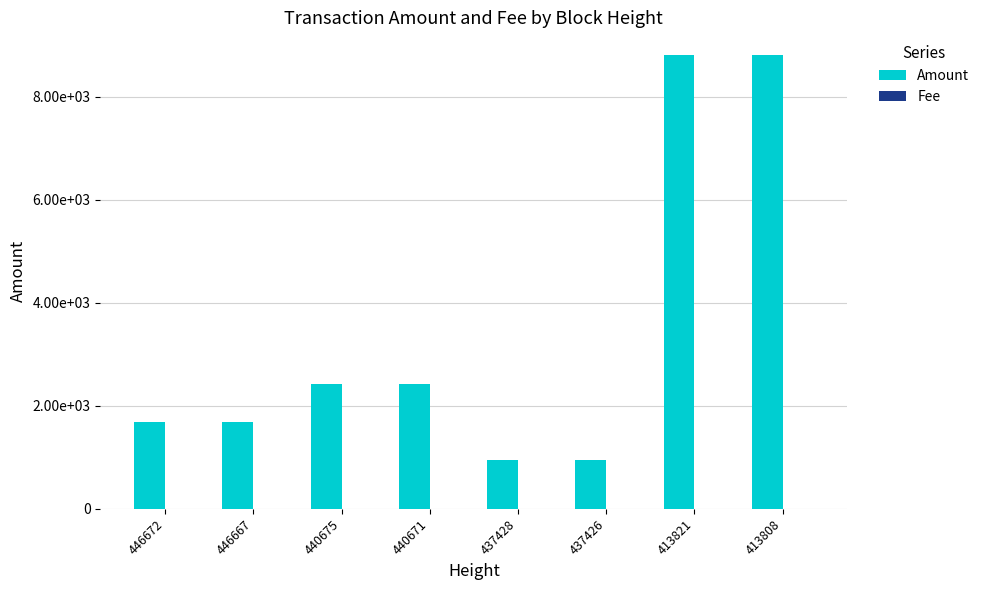

Reading left to right, what are all the values shown in this chart?

Amount: 446672=1684	446667=1685	440675=2419	440671=2420	437428=939	437426=940	413821=8813	413808=8814
Fee: 446672=1	446667=1	440675=1	440671=1	437428=1	437426=1	413821=1	413808=1